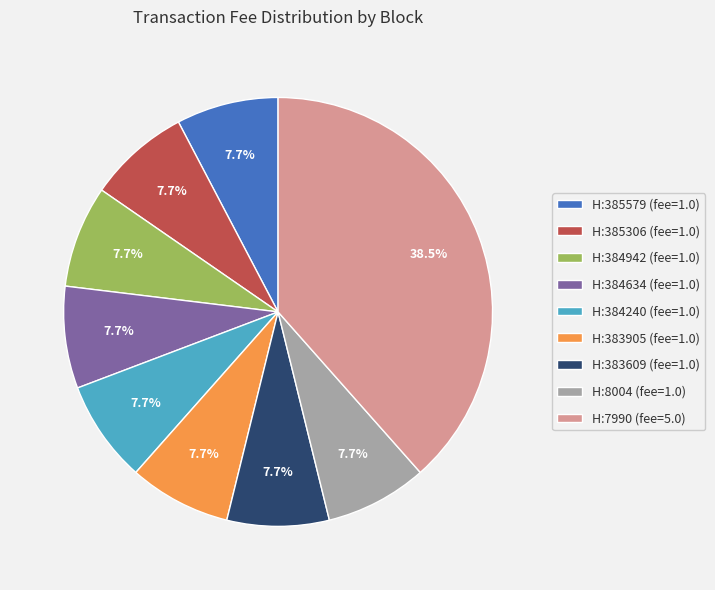

Is there any slice that represents more than half of the pie?

No